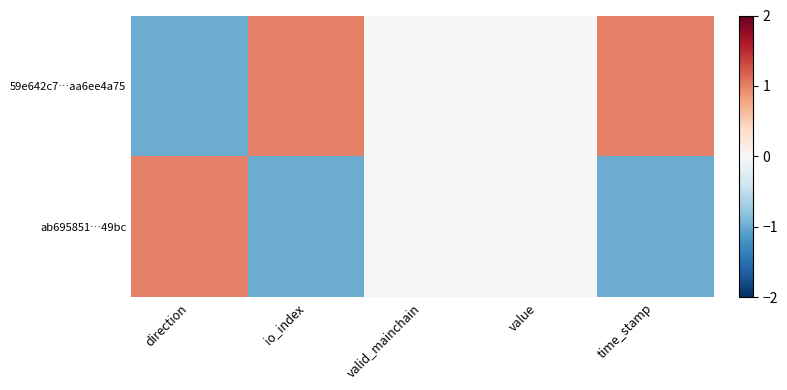

How many distinct data groups are displayed?

2